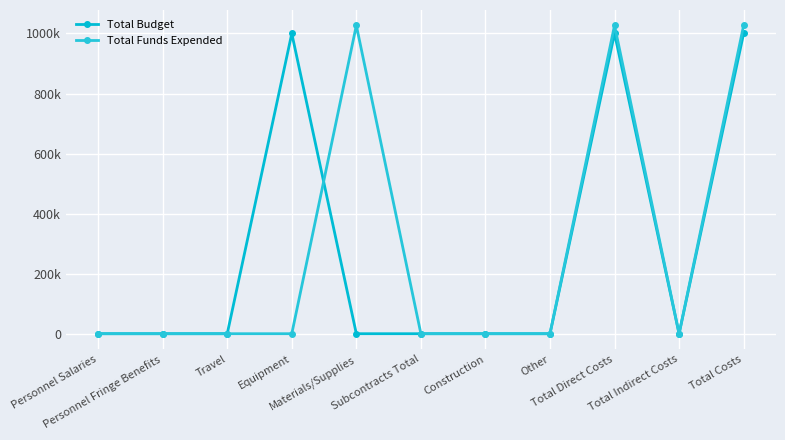

Is this an area chart (filled region under the line)?

No